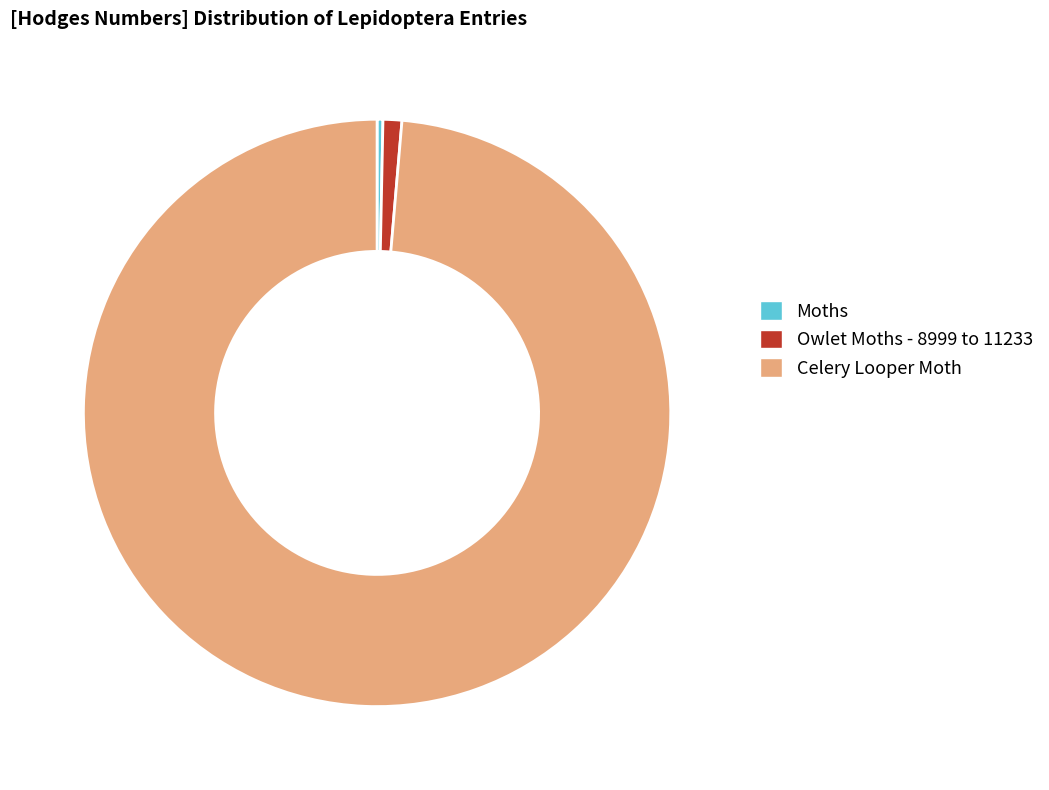

The Celery Looper Moth slice represents 99% of the pie. True or false?

True